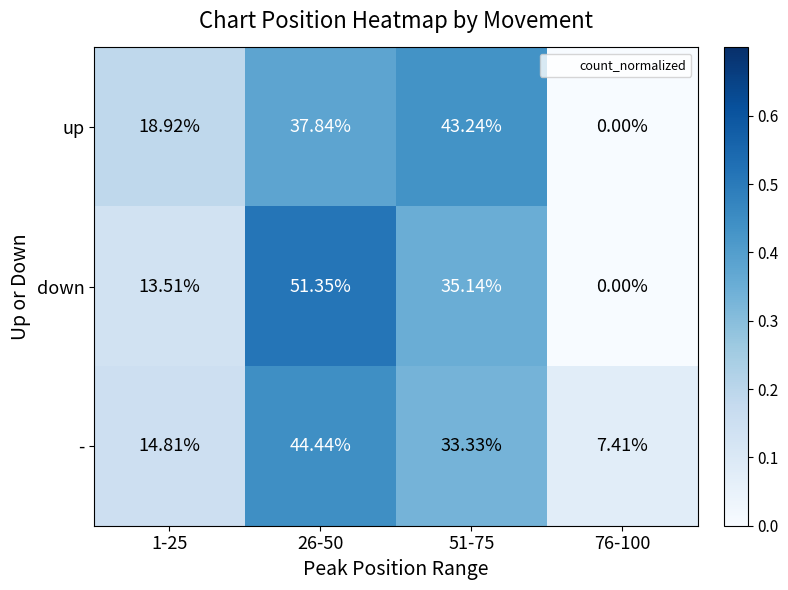

List the series in order of their peak value, highest first.

down, -, up